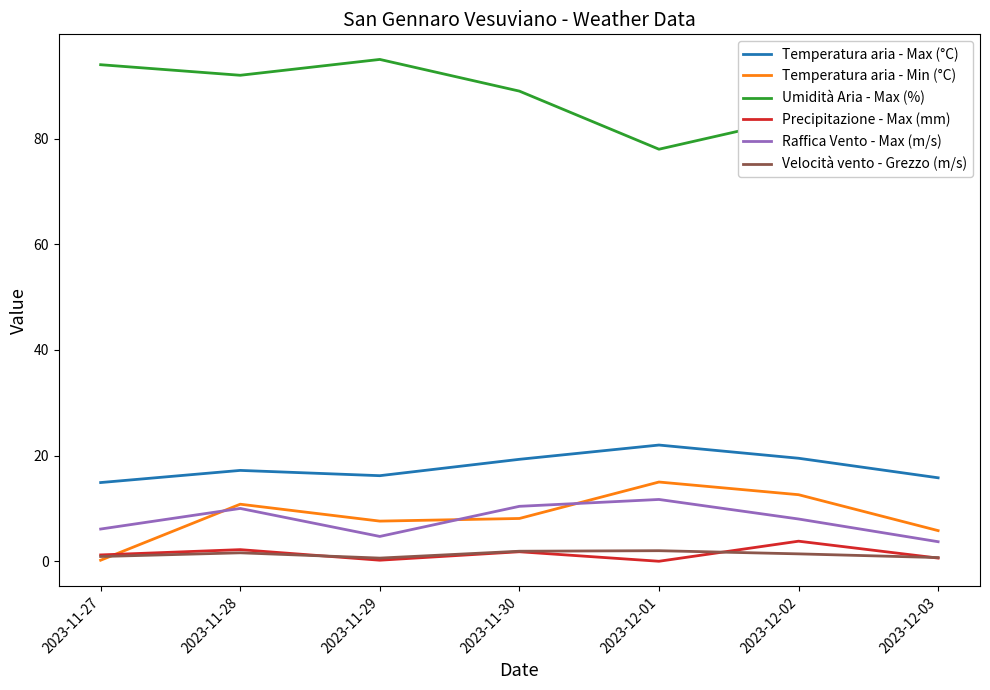

Which series changed the most between 2023-11-29 and 2023-12-01?

Umidità Aria - Max (%)